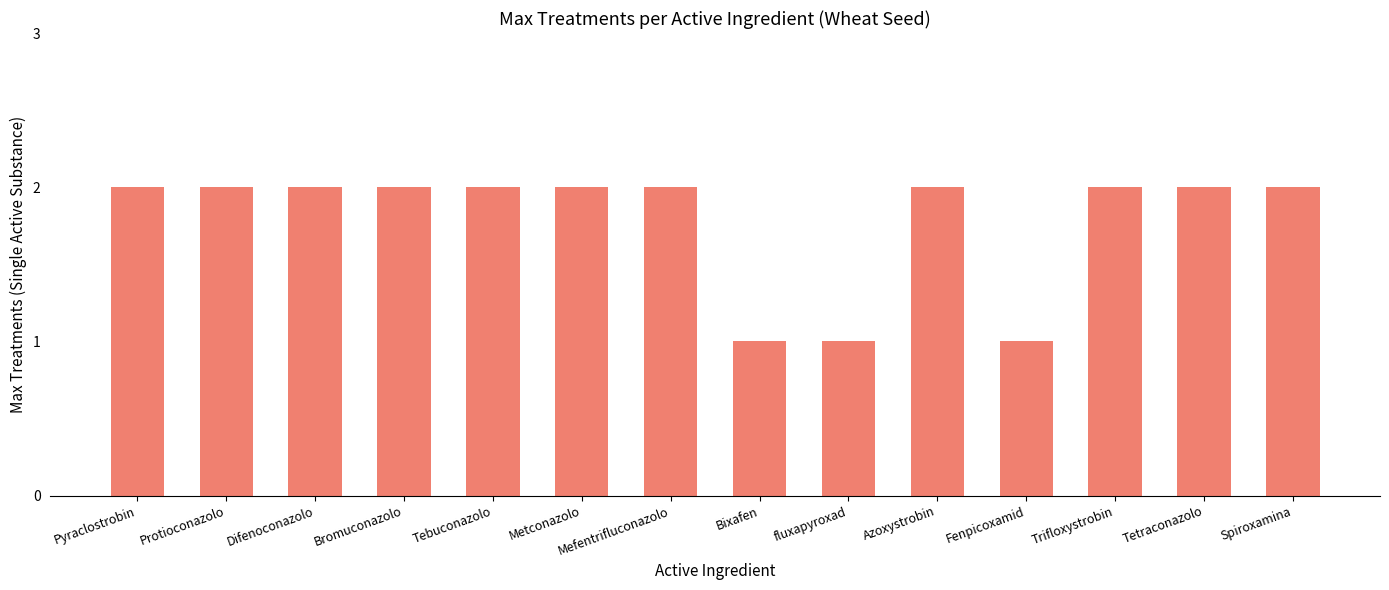

What is the difference between the values at Fenpicoxamid and Azoxystrobin?

1